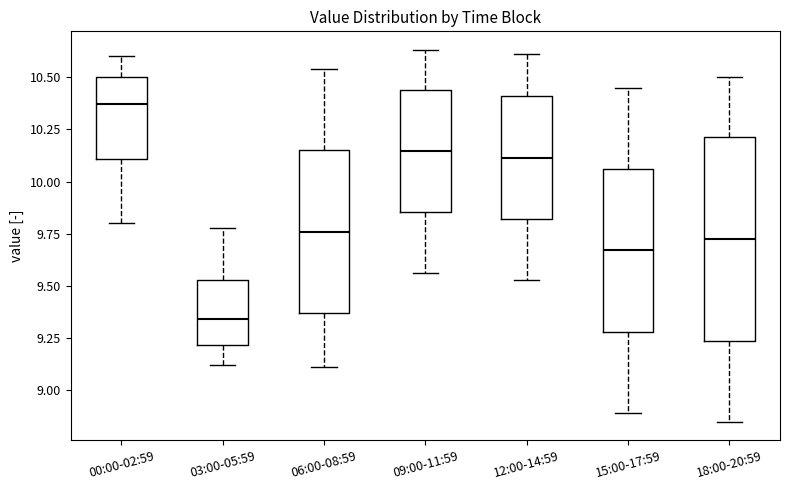

Reading left to right, transcribe this box plot: for each box, give where its median line is, the range the box spans, and where its two whiskers end, as read against the y-axis. The values are not printed on the chart, so give them approximately, as read against the axis.

00:00-02:59: median 10.35, box 10.10 to 10.50, whiskers 9.80 to 10.60
03:00-05:59: median 9.35, box 9.20 to 9.55, whiskers 9.10 to 9.80
06:00-08:59: median 9.75, box 9.35 to 10.15, whiskers 9.10 to 10.55
09:00-11:59: median 10.15, box 9.85 to 10.45, whiskers 9.55 to 10.65
12:00-14:59: median 10.10, box 9.80 to 10.40, whiskers 9.55 to 10.60
15:00-17:59: median 9.65, box 9.30 to 10.05, whiskers 8.90 to 10.45
18:00-20:59: median 9.75, box 9.25 to 10.20, whiskers 8.85 to 10.50